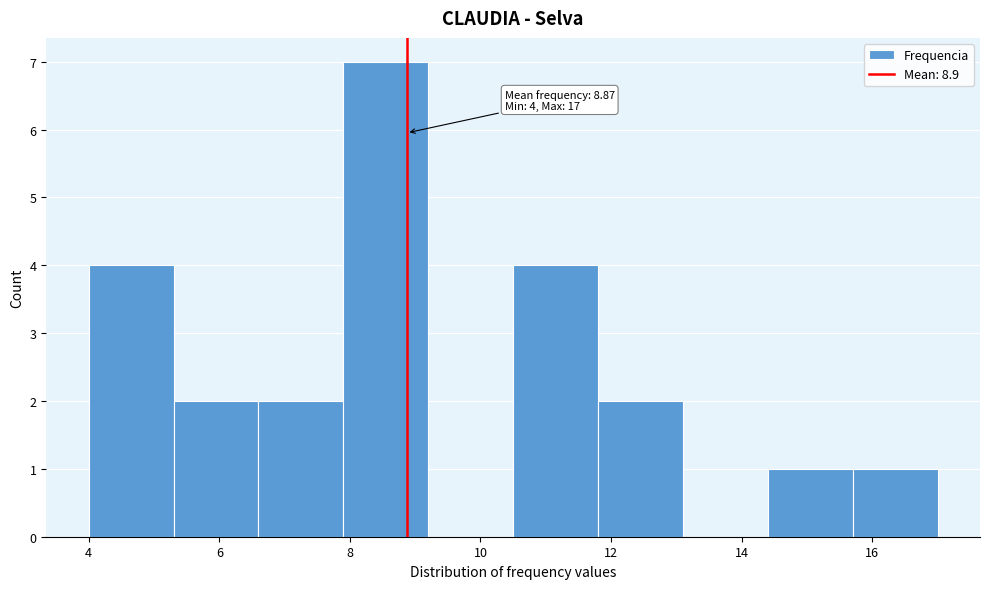

Which range on the x-axis has the tallest bar?

7.9 to 9.2